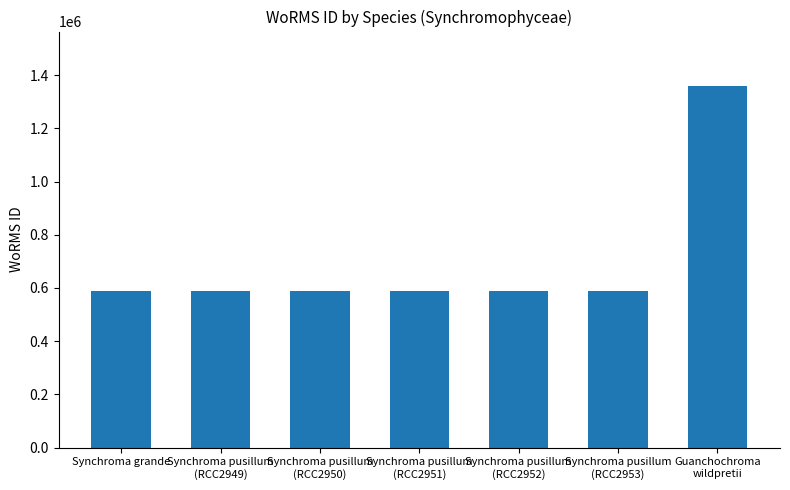

Does the chart contain stacked bars?

No